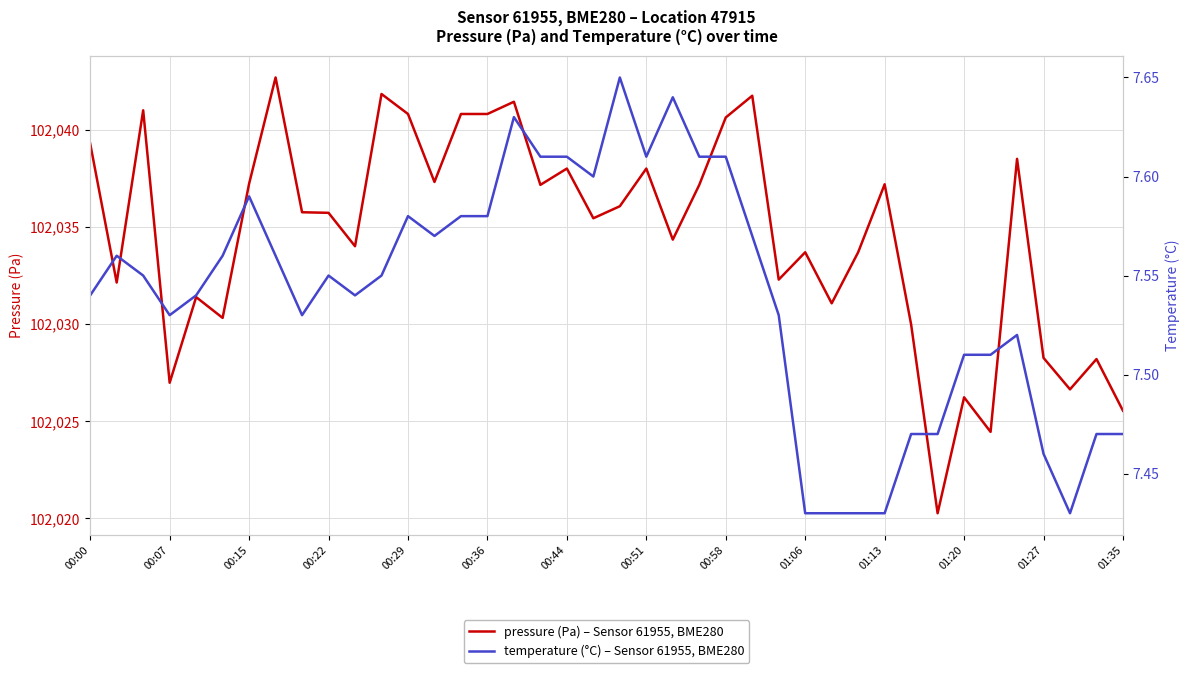

The pressure (Pa) – Sensor 61955, BME280 series shows 102033.7 at 01:06. True or false?

True